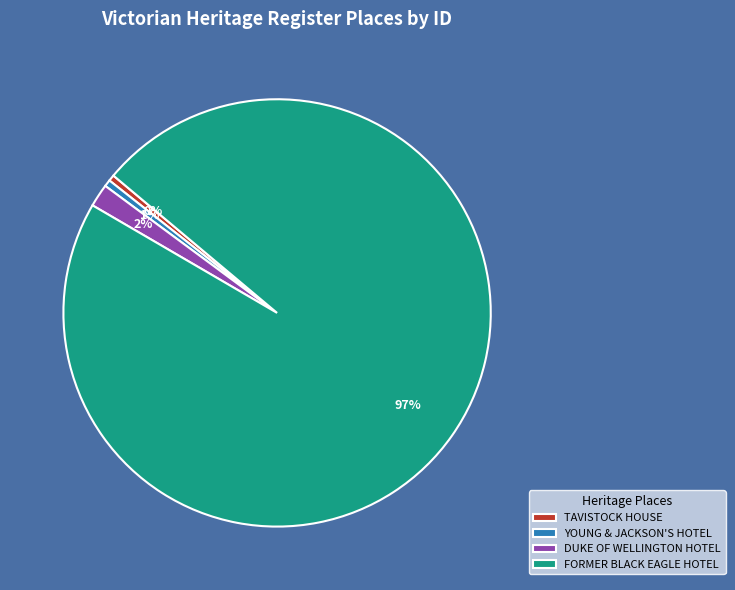

Do YOUNG & JACKSON'S HOTEL and TAVISTOCK HOUSE together represent more than half of the pie?

No